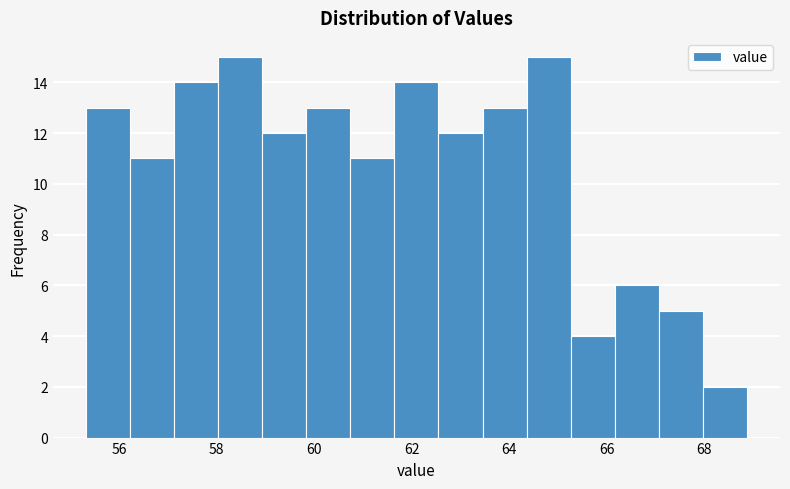

Reading left to right, list every bar in this chart as the range it spans on the x-axis followed by its height. Neither the bar edges nor the heights are printed on the chart, so give them approximately, as read against the axes.

55.4 to 56.2: 13
56.2 to 57.2: 11
57.2 to 58.0: 14
58.0 to 59.0: 15
59.0 to 59.8: 12
59.8 to 60.8: 13
60.8 to 61.6: 11
61.6 to 62.6: 14
62.6 to 63.4: 12
63.4 to 64.4: 13
64.4 to 65.2: 15
65.2 to 66.2: 4
66.2 to 67.0: 6
67.0 to 68.0: 5
68.0 to 68.8: 2